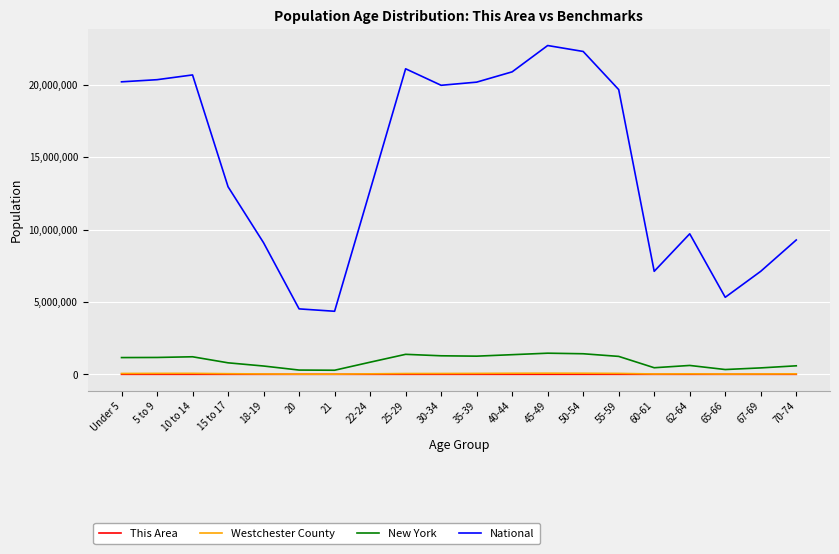

How many values in the This Area series are below 391?

10